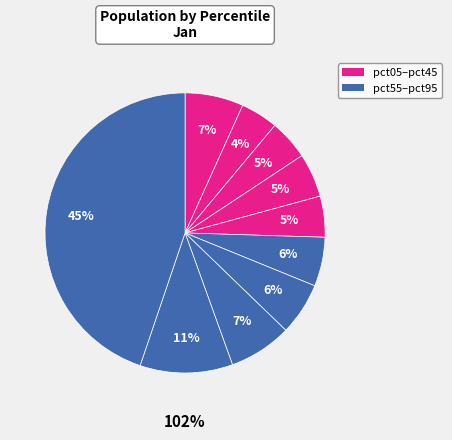

Rank the categories by value from lowest to highest.

pct15, pct25, pct45, pct35, pct55, pct65, pct05, pct75, pct85, pct95